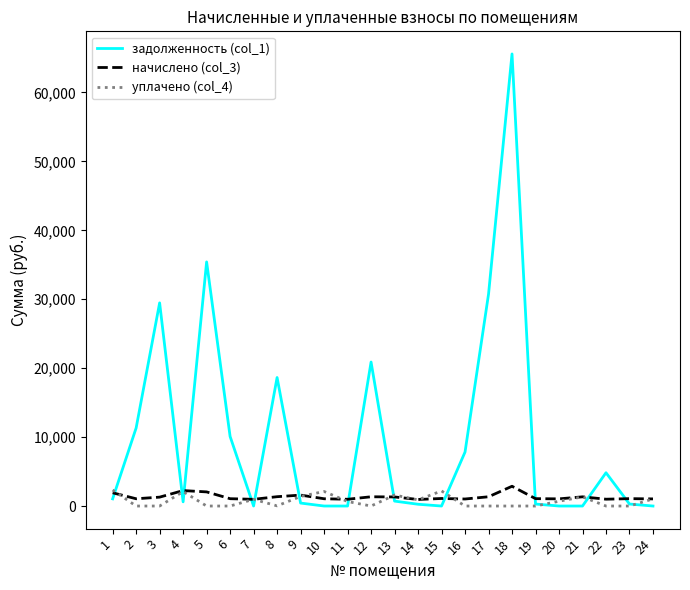

Which series has the largest total across all categories?

задолженность (col_1)